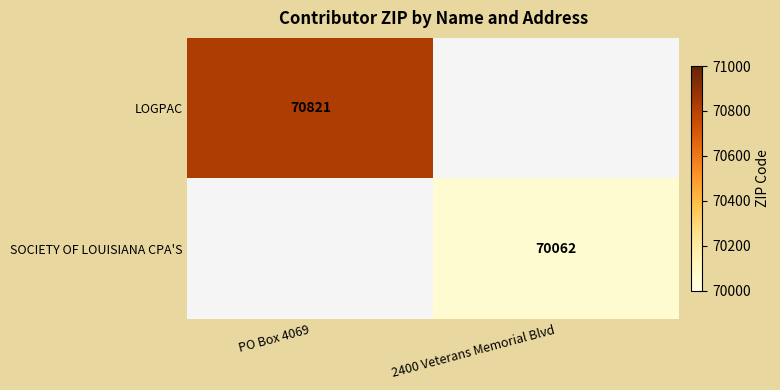

The SOCIETY OF LOUISIANA CPA'S series shows 104250.3 at 2400 Veterans Memorial Blvd. True or false?

False